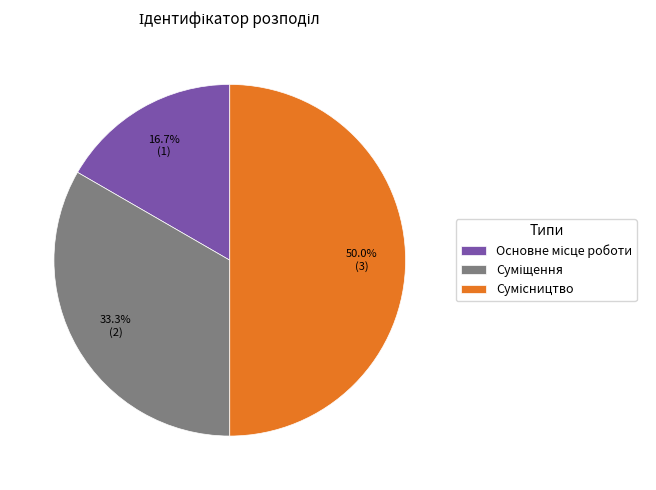

To the nearest percent, what is the difference between the Сумісництво and Суміщення slice percentages?

17%